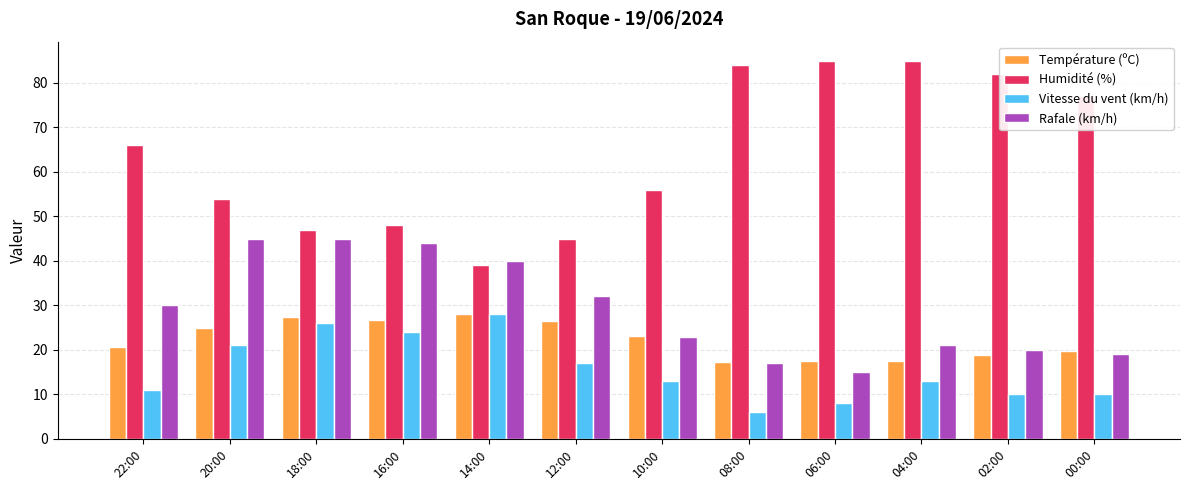

What is the sum of all Rafale (km/h) values?

351.0